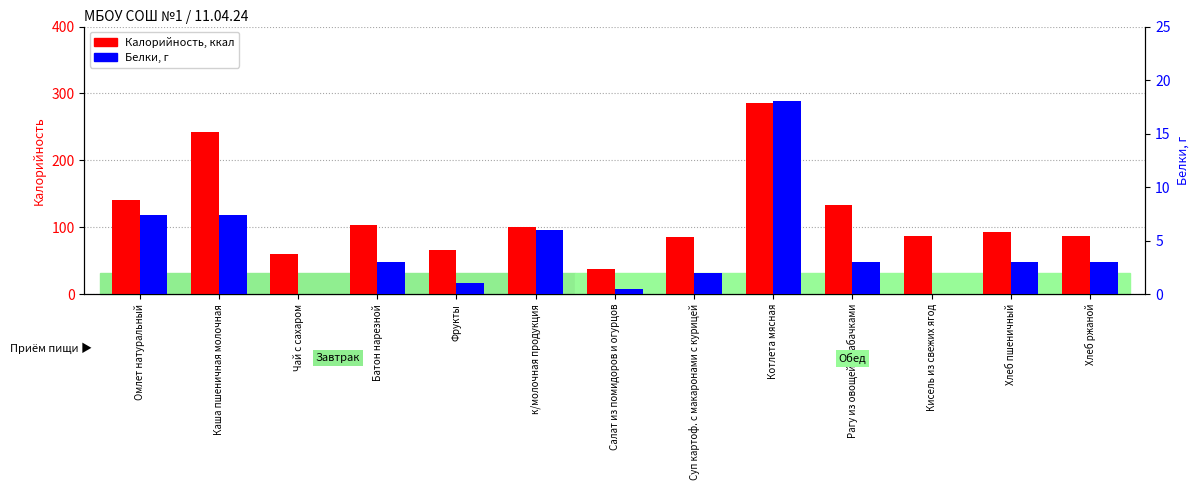

Which label corresponds to the largest value in the chart?

Котлета мясная